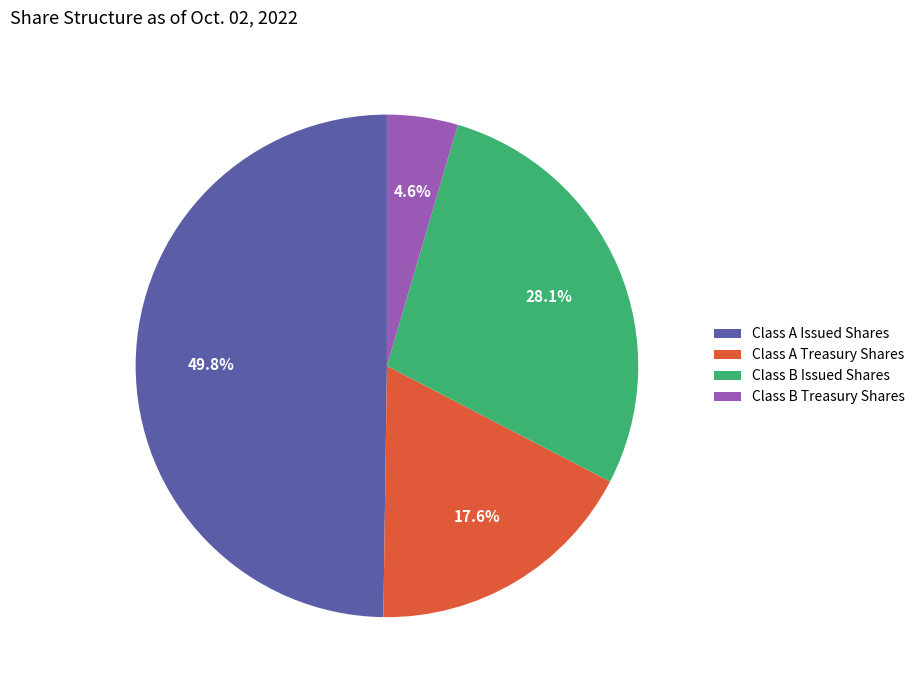

To the nearest percent, what is the difference between the largest and smallest slice percentages?

45%